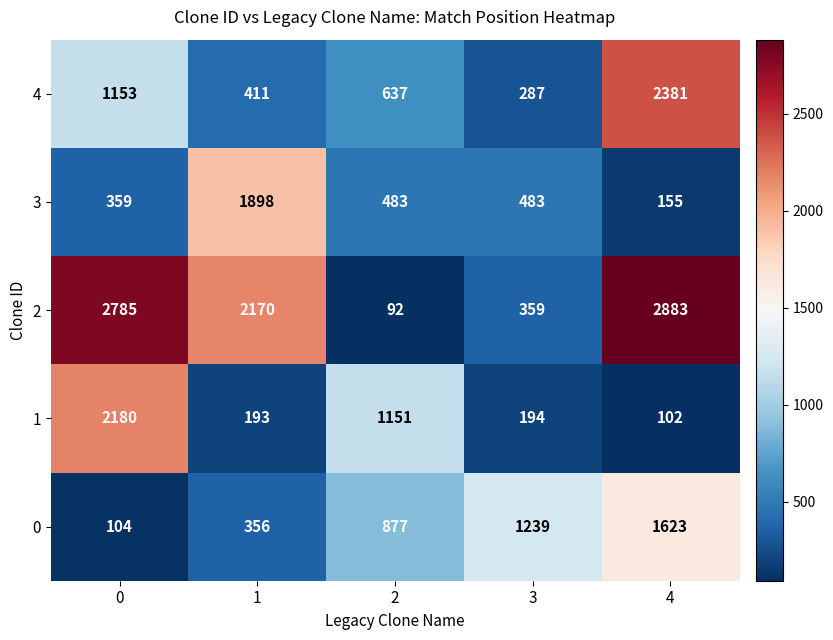

The value of 0 at 3 is 681. True or false?

False